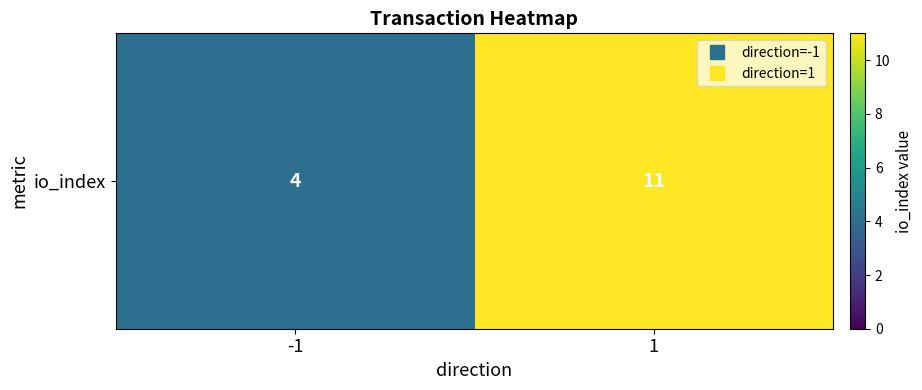

Which category has the lowest value across all series?

-1